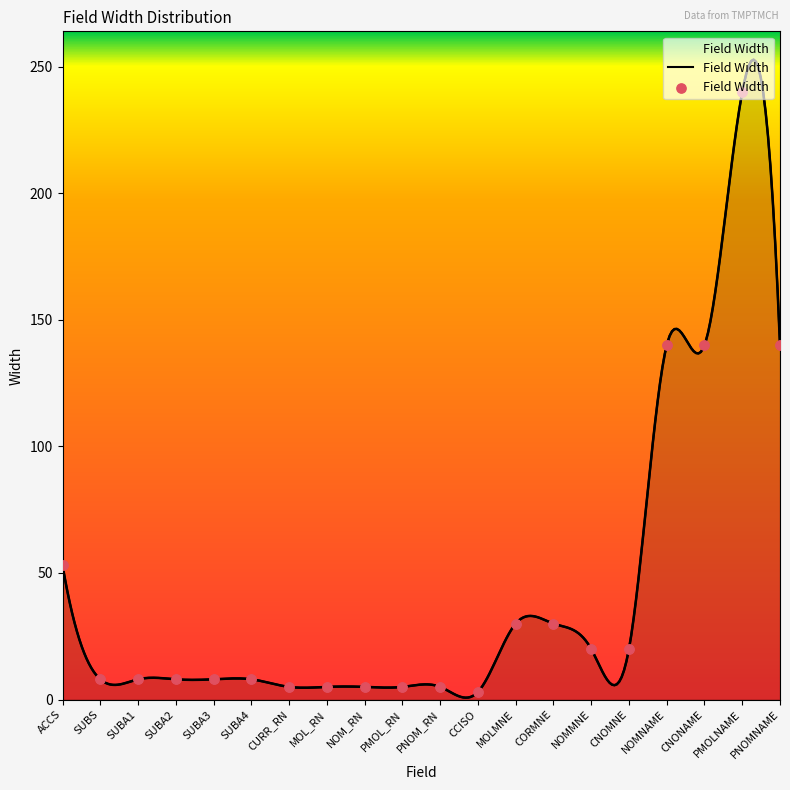

What is the ratio of the value at CNOMNE to the value at PNOMNAME?

0.1